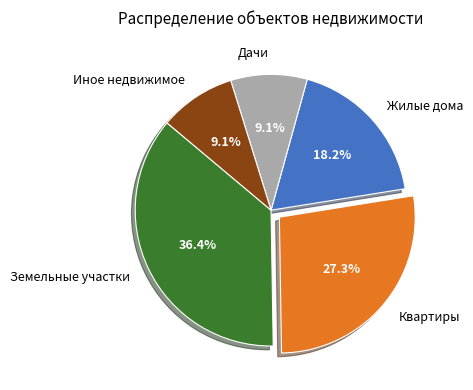

To the nearest percent, what percentage of the pie is Иное недвижимое?

9%